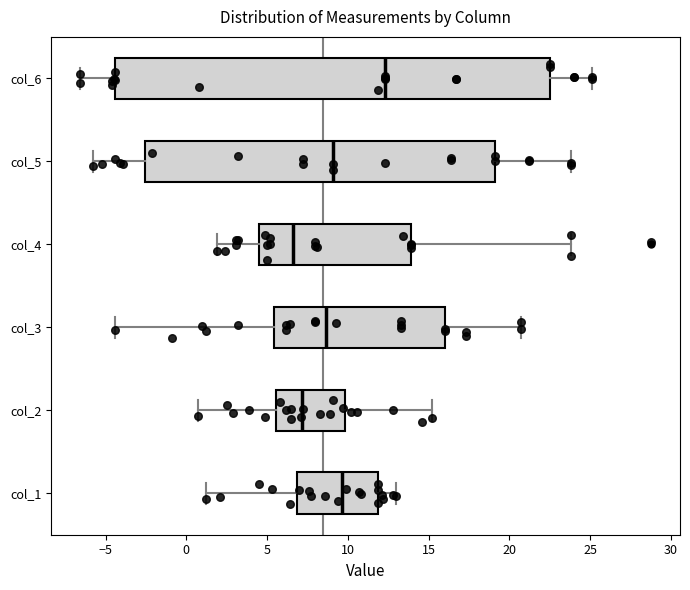

Reading bottom to top, read every box against the x-axis: the position of its median line, the range the box covers, and the ends of its whiskers. The values are not printed on the chart, so give them approximately, as read against the axis.

col_1: median 9.5, box 7.0 to 12.0, whiskers 1.0 to 13.0
col_2: median 7.0, box 5.5 to 10.0, whiskers 0.5 to 15.0
col_3: median 8.5, box 5.5 to 16.0, whiskers -4.5 to 20.5
col_4: median 6.5, box 4.5 to 14.0, whiskers 2.0 to 24.0
col_5: median 9.0, box -2.5 to 19.0, whiskers -6.0 to 24.0
col_6: median 12.5, box -4.5 to 22.5, whiskers -6.5 to 25.0